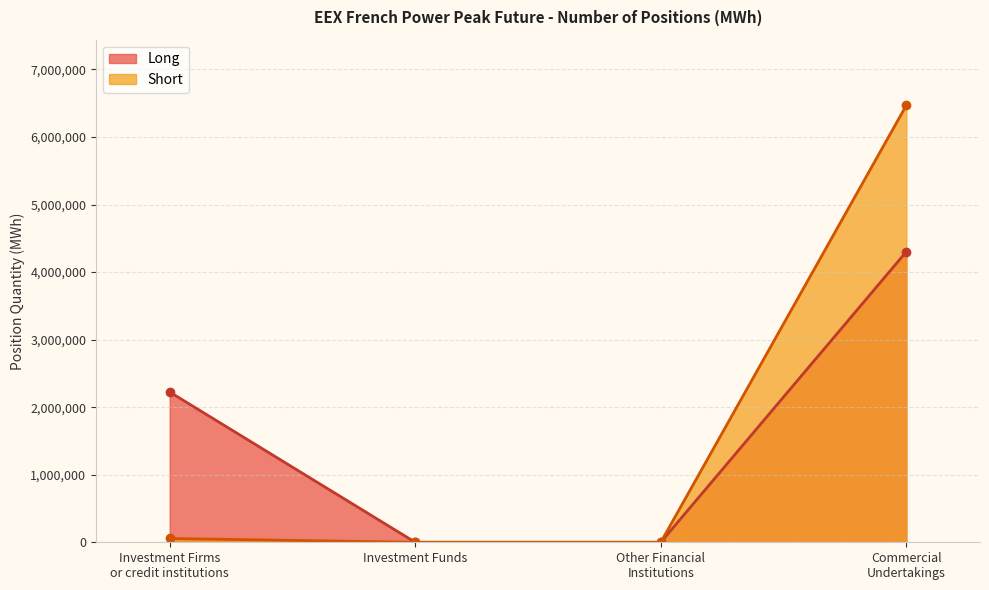

What is the label of the 2nd point from the left?

Investment Funds